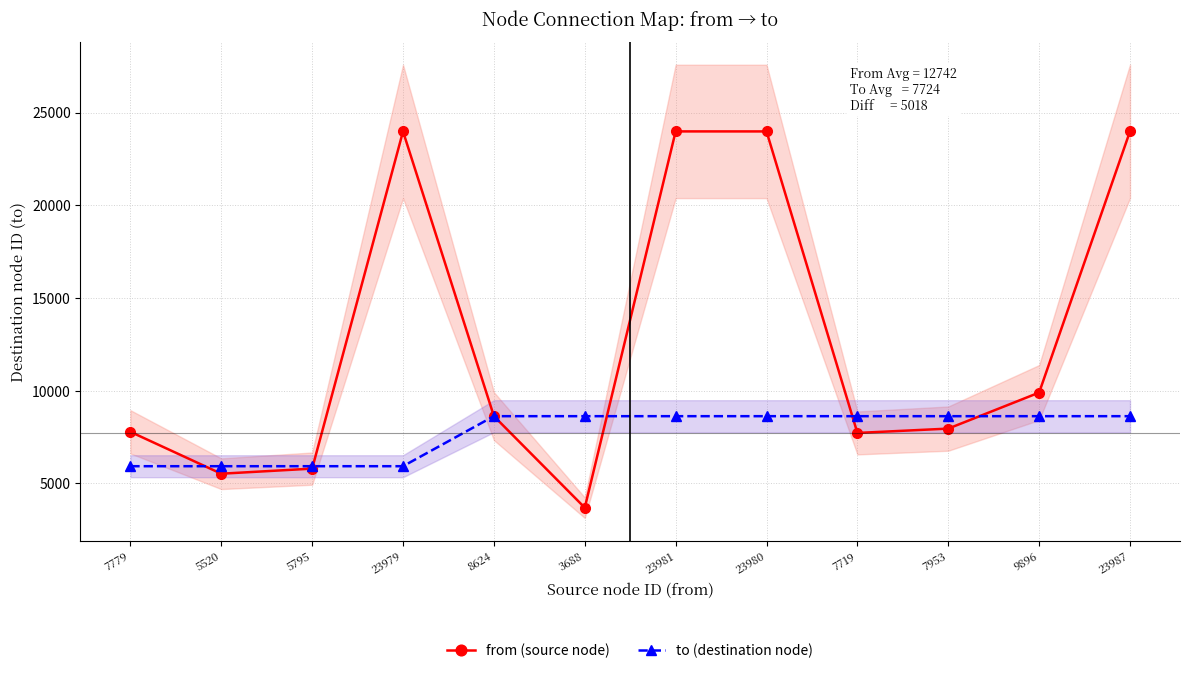

The value of to (destination node) at 5520 is 3779. True or false?

False